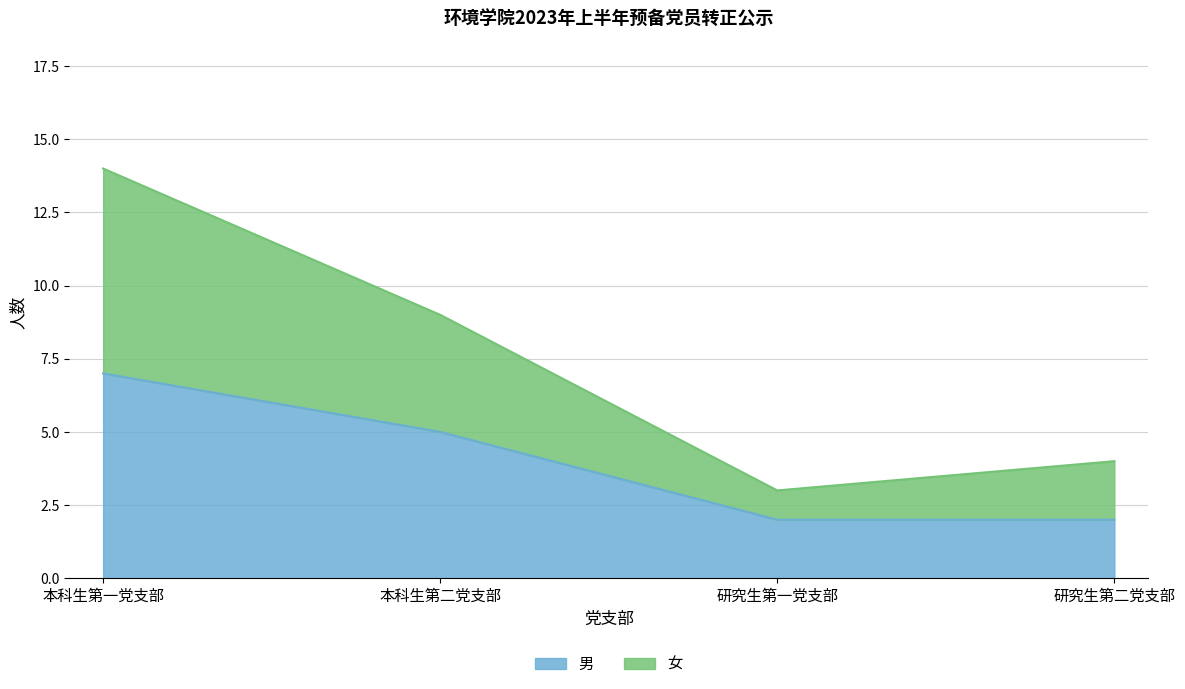

At which category is the sum across all series the highest?

本科生第一党支部